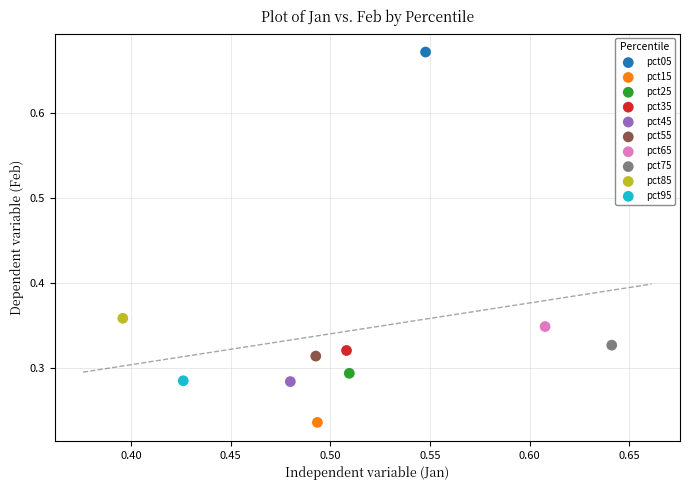

Which series contains the highest Y value?

pct05